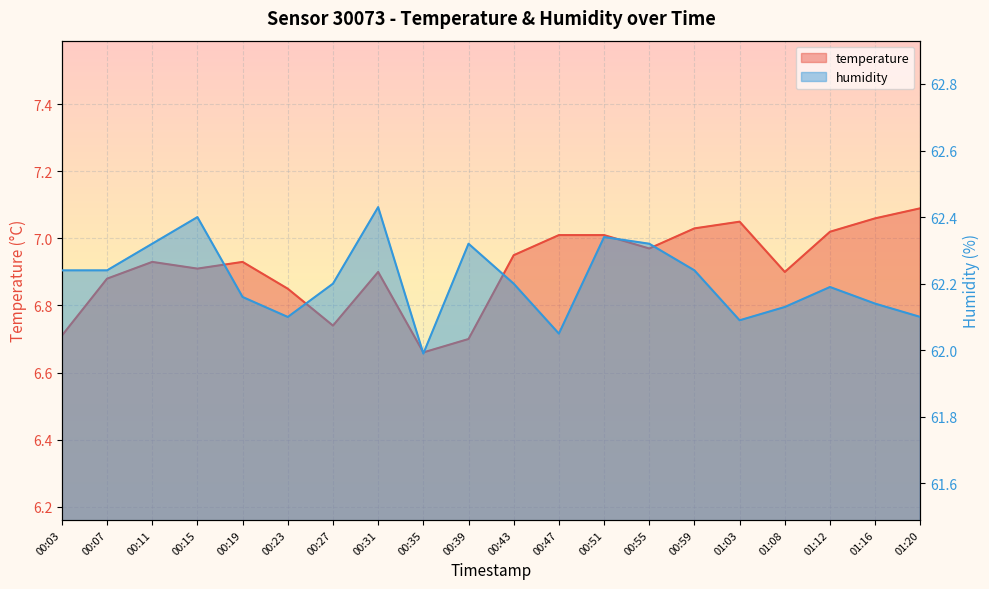

What is the difference between the humidity values at 00:43 and 00:15?

0.2